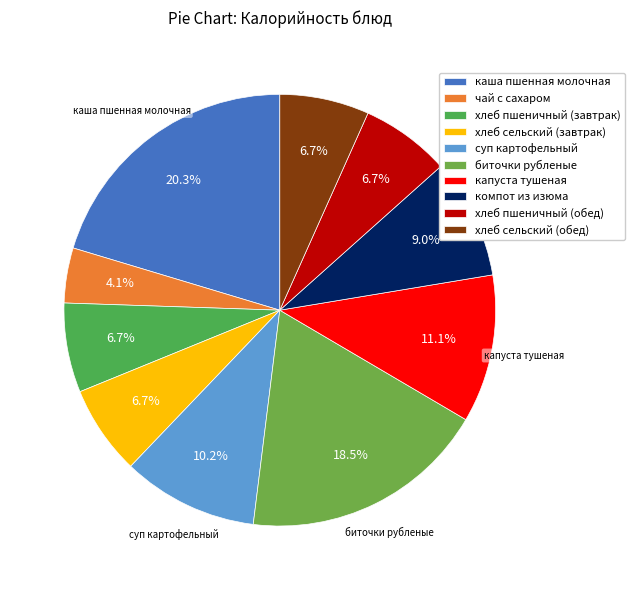

What percentage is the каша пшенная молочная slice, to the nearest percent?

20%